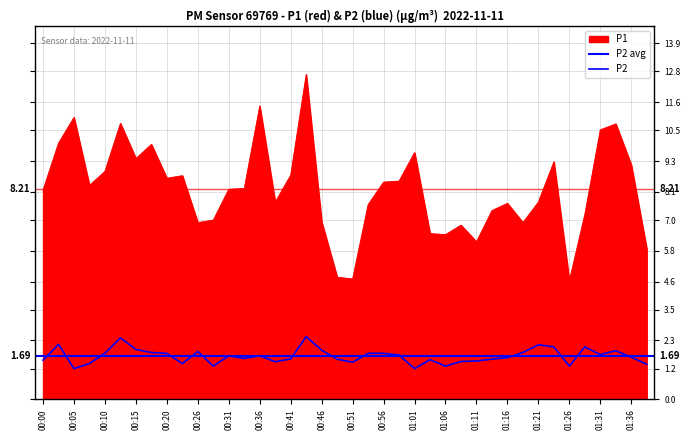

True or false: P2 and P1 intersect in this chart.

False